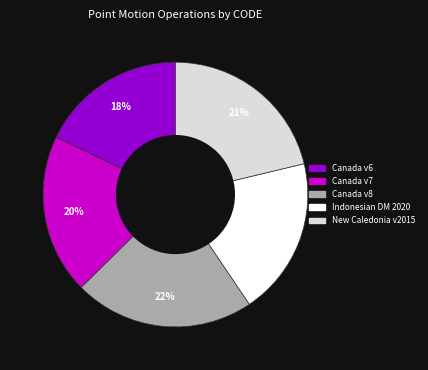

Is there a majority slice in this chart?

No